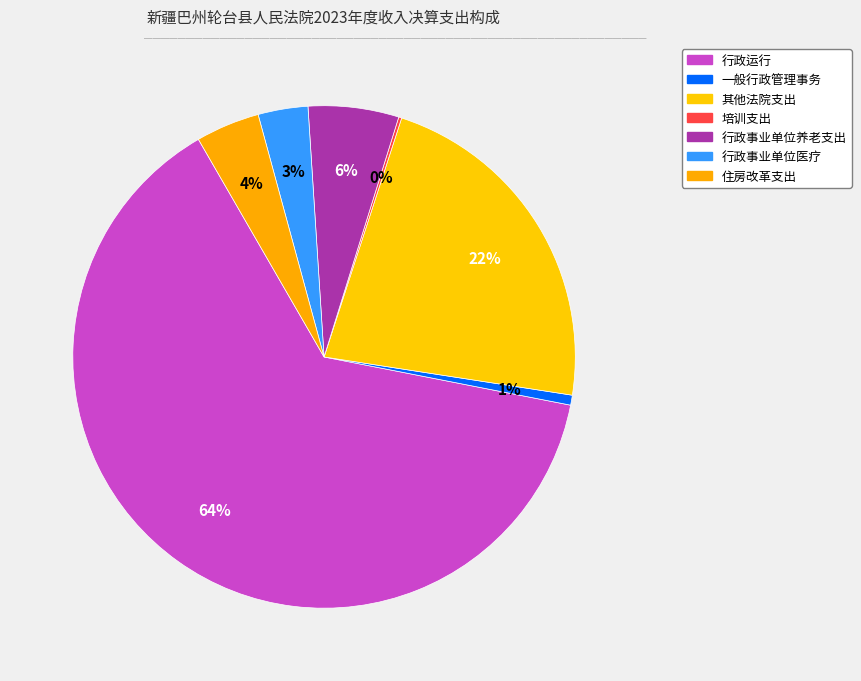

Rank the categories by value from lowest to highest.

培训支出, 一般行政管理事务, 行政事业单位医疗, 住房改革支出, 行政事业单位养老支出, 其他法院支出, 行政运行